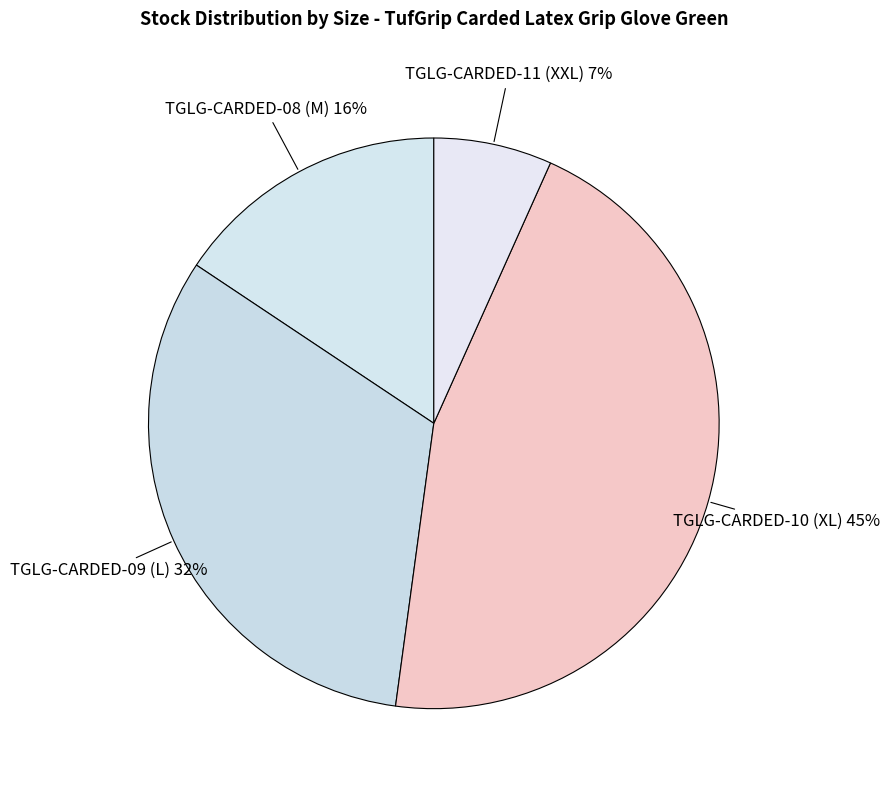

How many segments does this pie chart have?

4